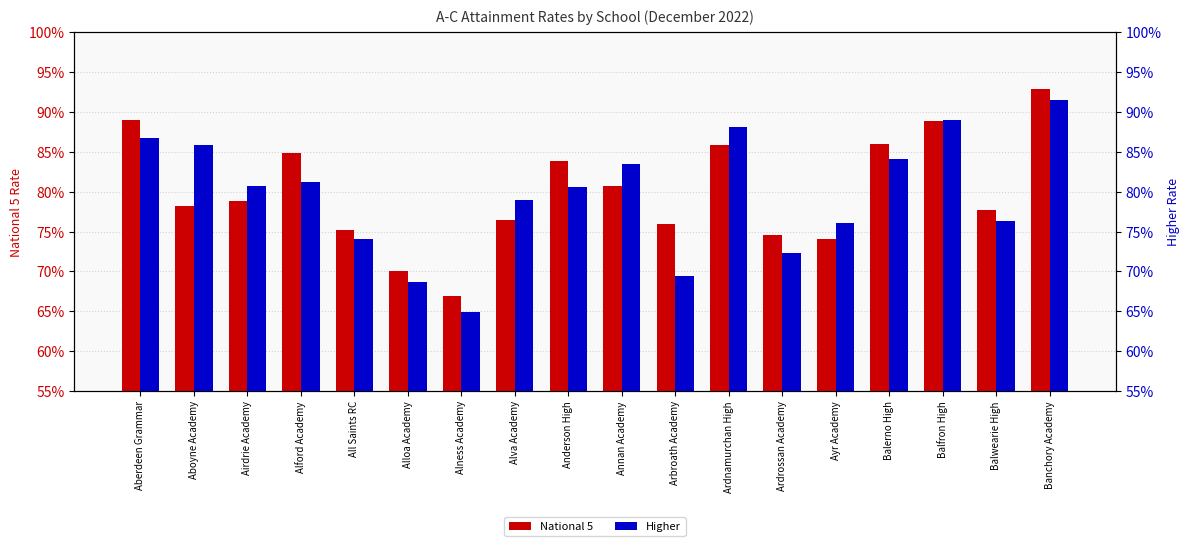

Is the value of National 5 at Annan Academy greater than the value of Higher at Alness Academy?

Yes